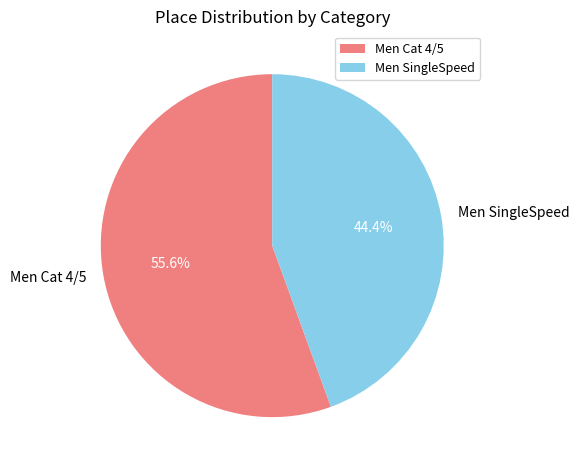

Approximately how many times larger is the value at Men SingleSpeed compared to Men Cat 4/5?

0.8